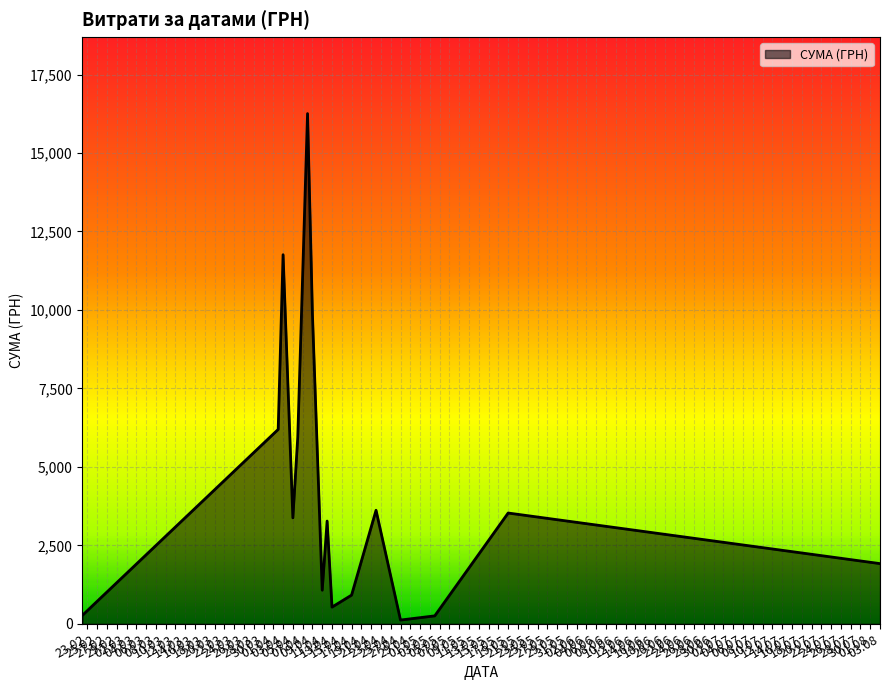

What is the difference between the maximum and minimum values?

16137.7